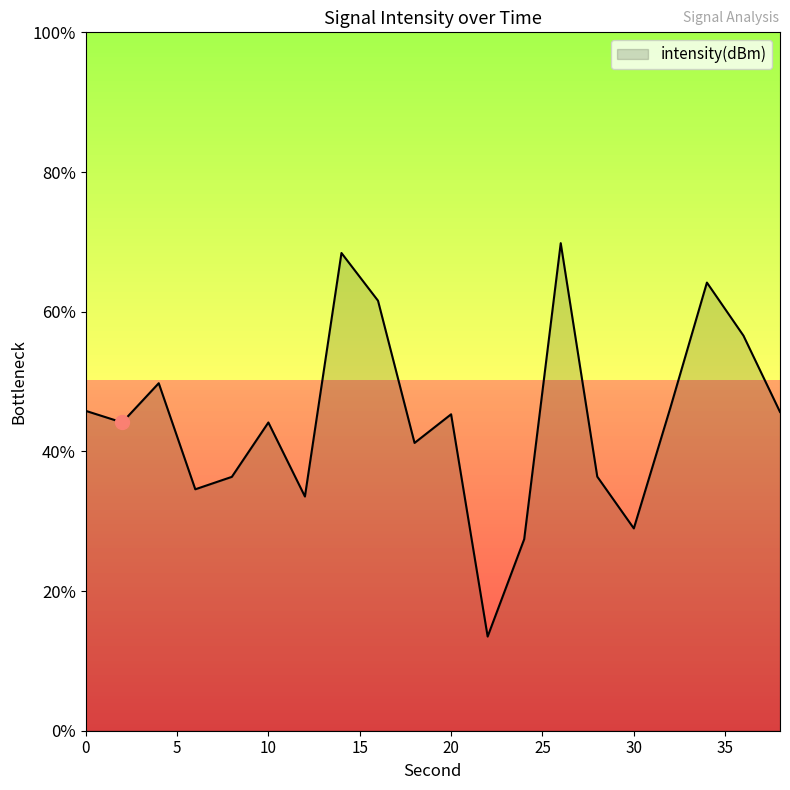

What is the difference between the values at 2 and 18?

0.4